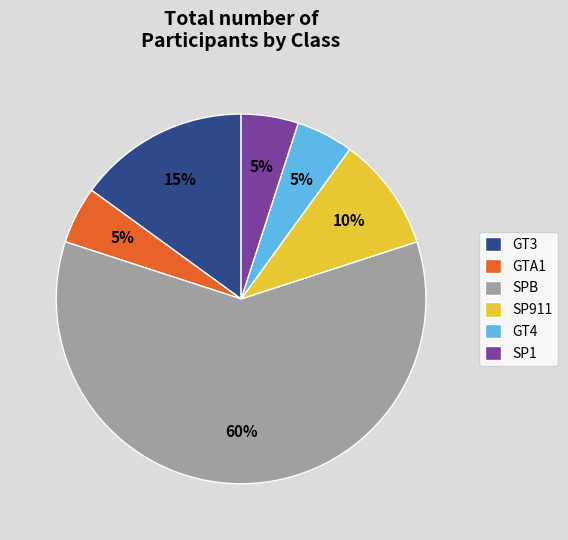

Does SPB account for over 50% of the chart?

Yes